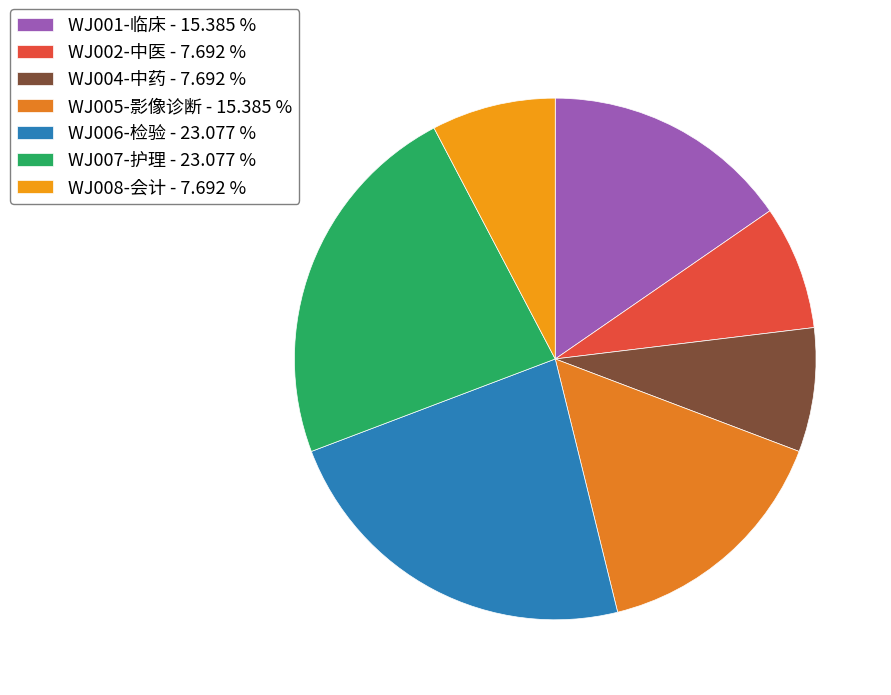

True or false: WJ008-会计 accounts for 1% of the total.

False